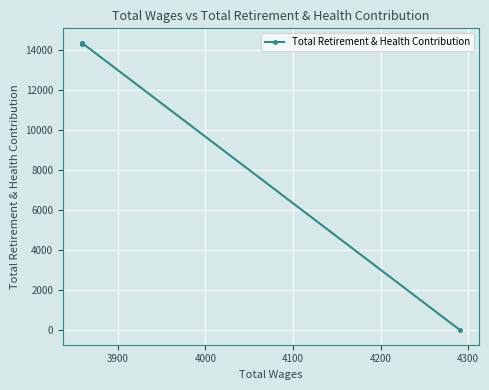

How many lines are shown in the chart?

1